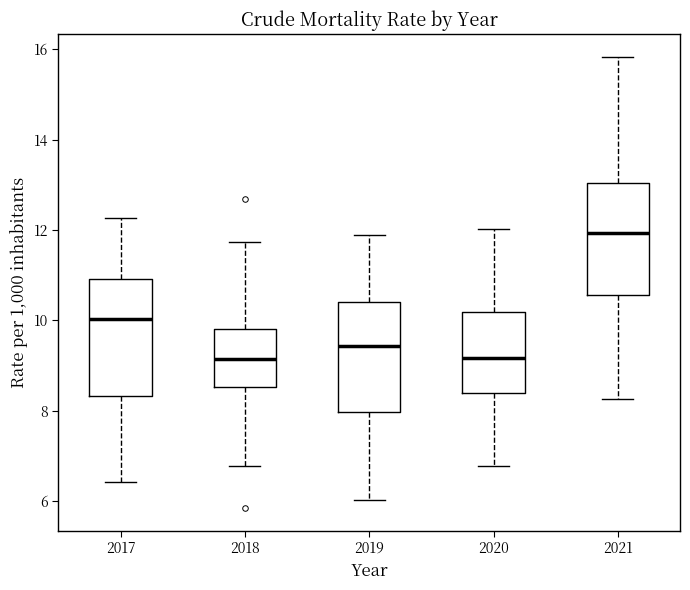

Where is the lower edge of the box at x = 2019 on the y-axis? The values are not printed on the chart, so give them approximately, as read against the axis.

8.0